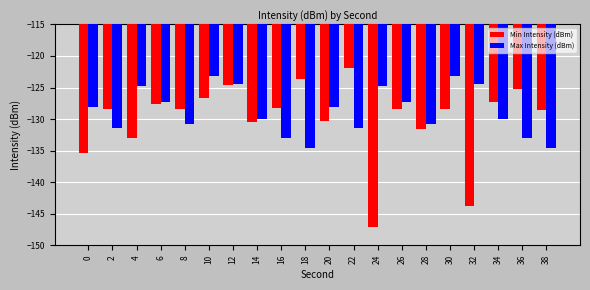

Which label corresponds to the largest value in the chart?

22